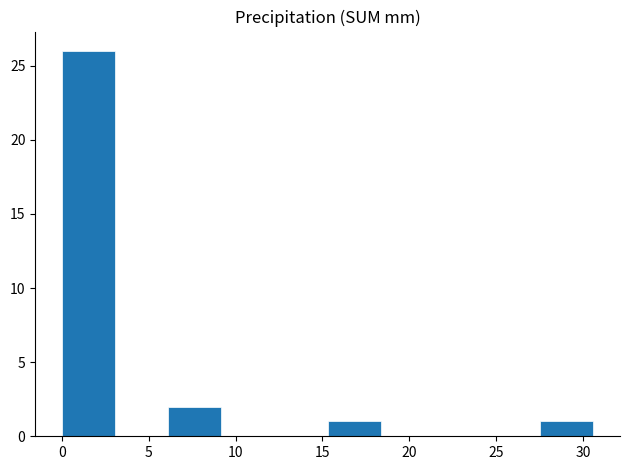

What is the height of the bar covering 6.0 to 9.0 on the x-axis? Neither the bar edges nor the heights are printed on the chart, so give them approximately, as read against the axes.

2